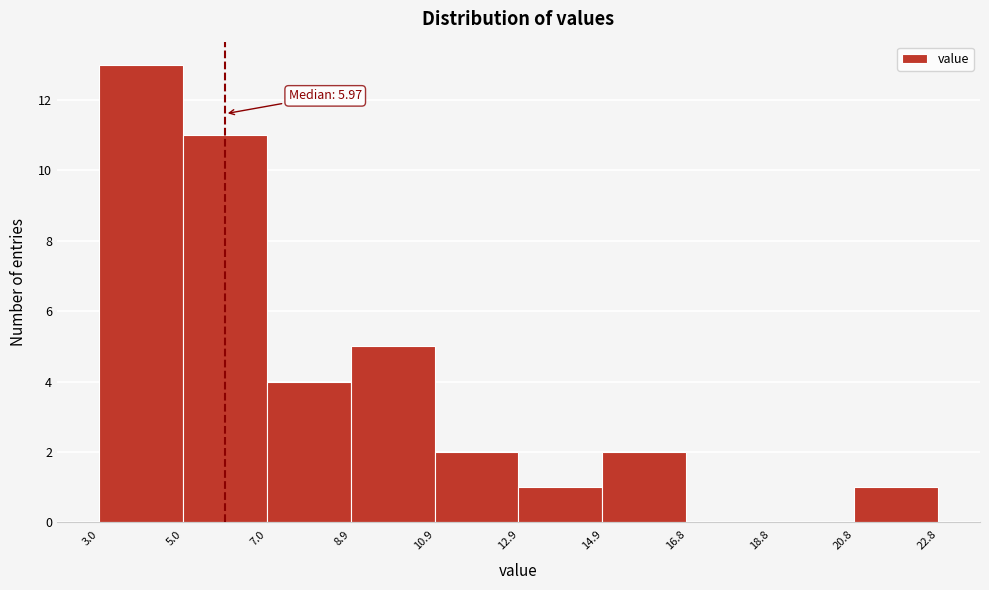

Over which range of the x-axis is the bar tallest?

3.0 to 5.0